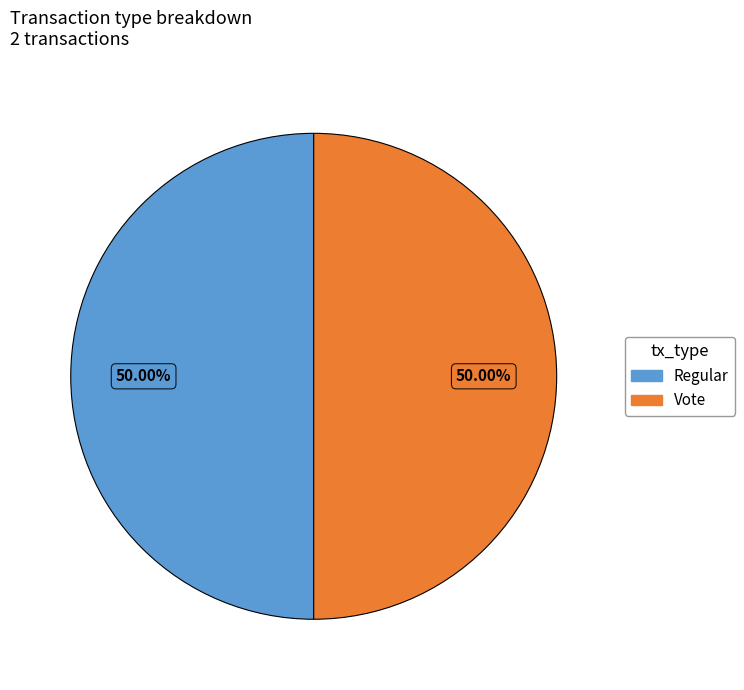

Combined, do Regular and Vote account for over 50%?

Yes